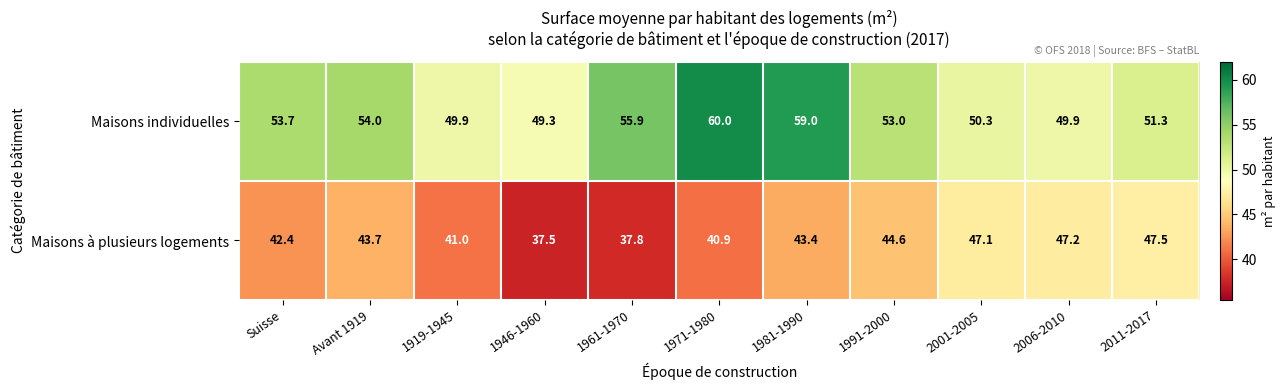

Rank the series by their maximum value, from highest to lowest.

Maisons individuelles, Maisons à plusieurs logements